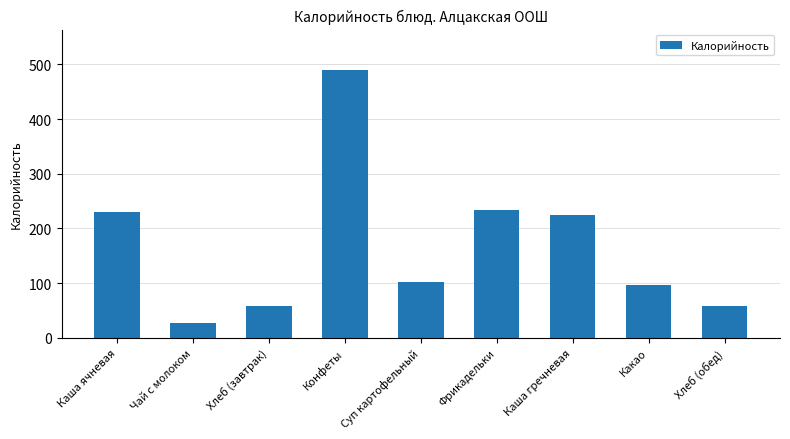

How many bars are there in total?

9